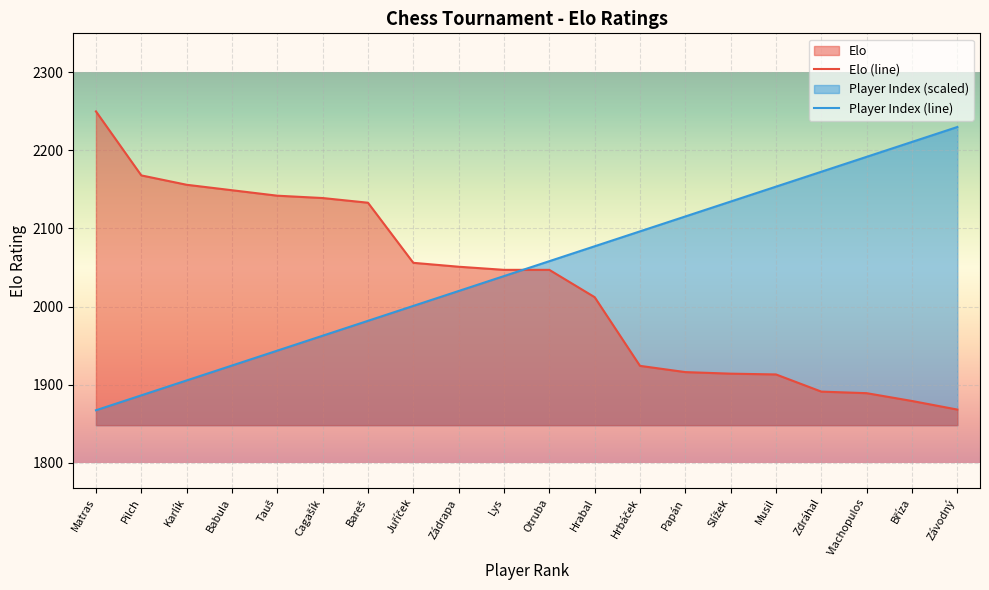

At which category does the chart reach its minimum across all series?

Matras